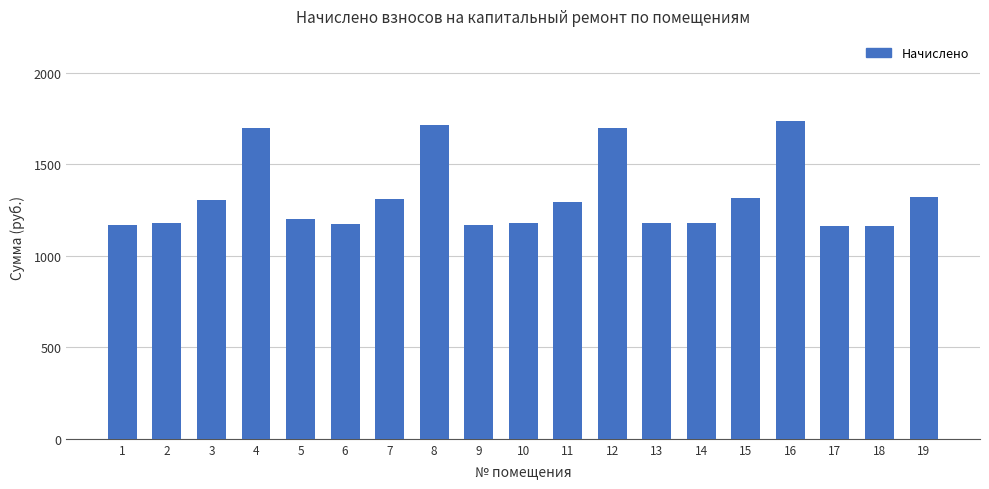

What is the value of the 8th bar from the left?

1714.5